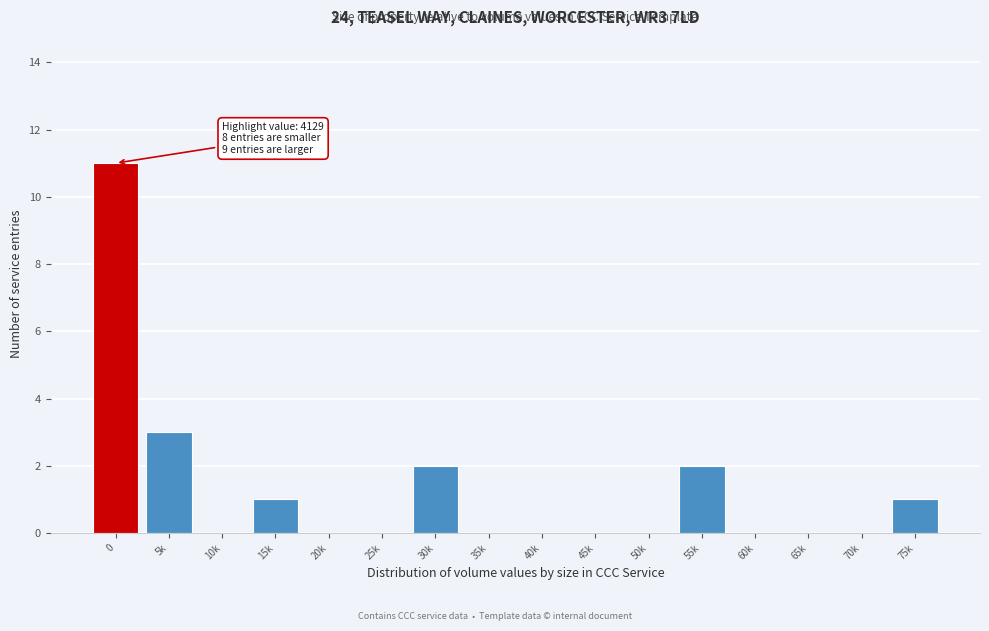

Reading left to right, extract all data points from this chart.

0=11	5k=3	10k=0	15k=1	20k=0	25k=0	30k=2	35k=0	40k=0	45k=0	50k=0	55k=2	60k=0	65k=0	70k=0	75k=1